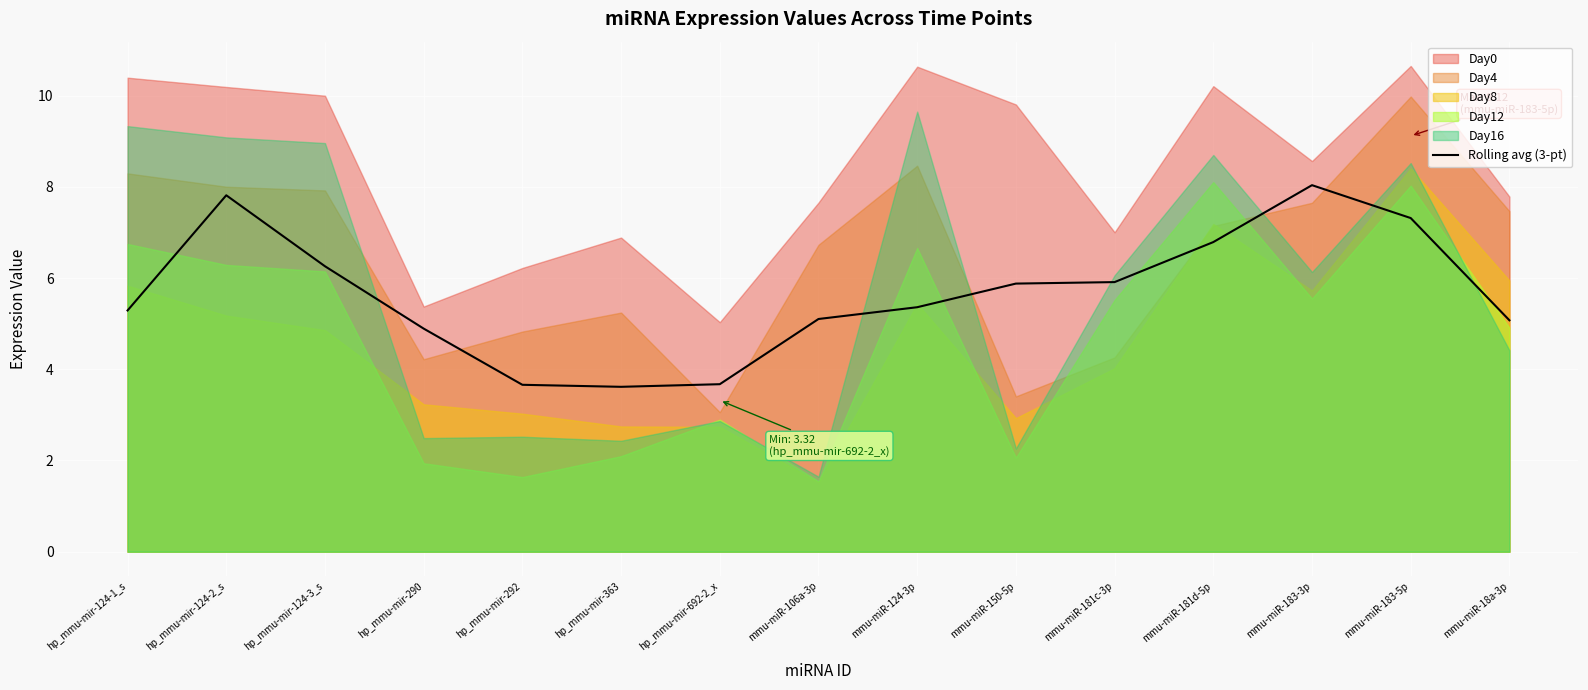

Reading left to right, what are all the values shown in this chart?

5.3	7.8	6.3	4.9	3.7	3.6	3.7	5.1	5.4	5.9	5.9	6.8	8.0	7.3	5.1